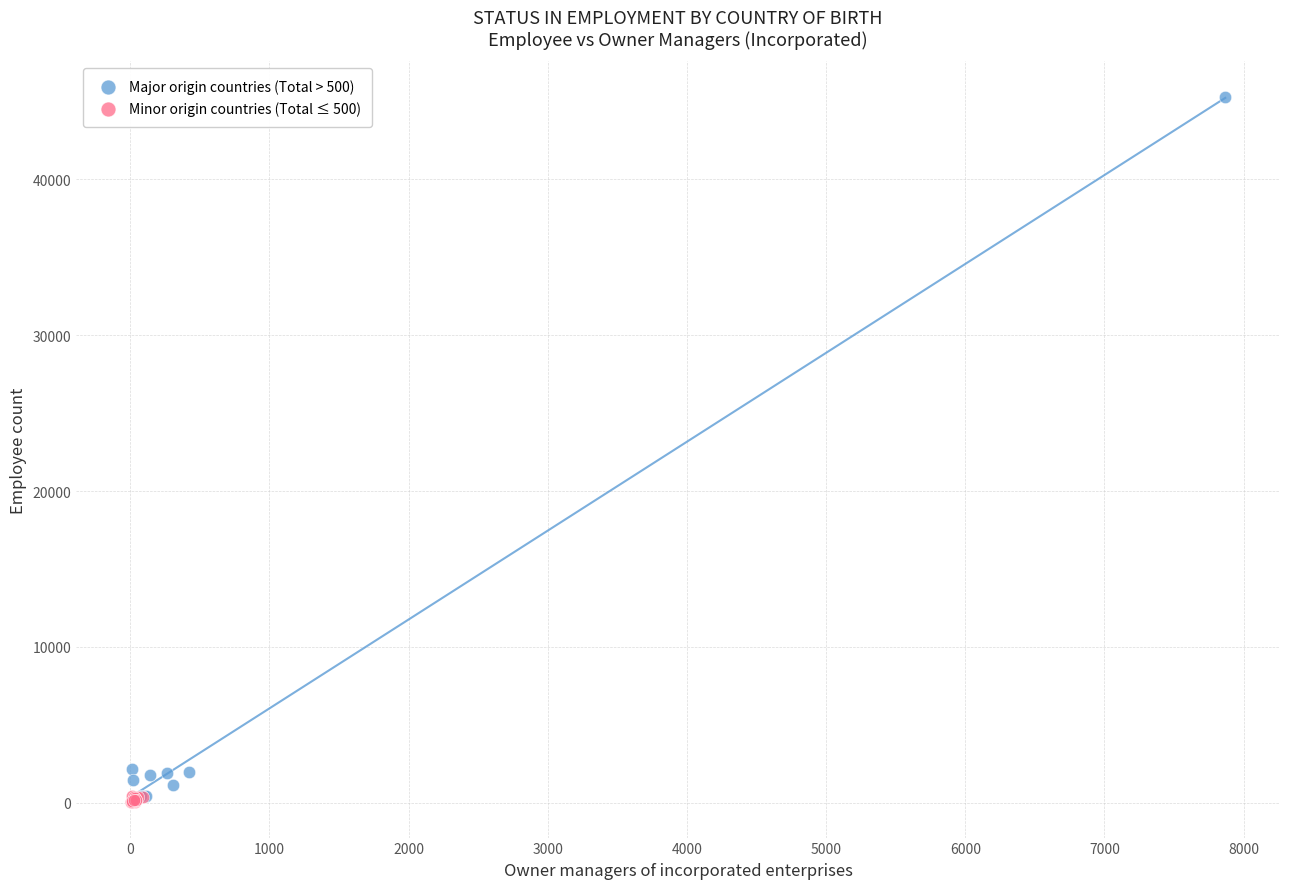

Which series reaches the maximum Y coordinate?

Major origin countries (Total > 500)